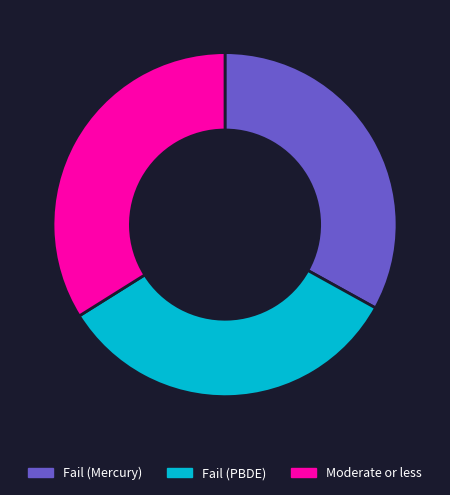

Do Fail (Mercury) and Fail (PBDE) together represent more than half of the pie?

Yes